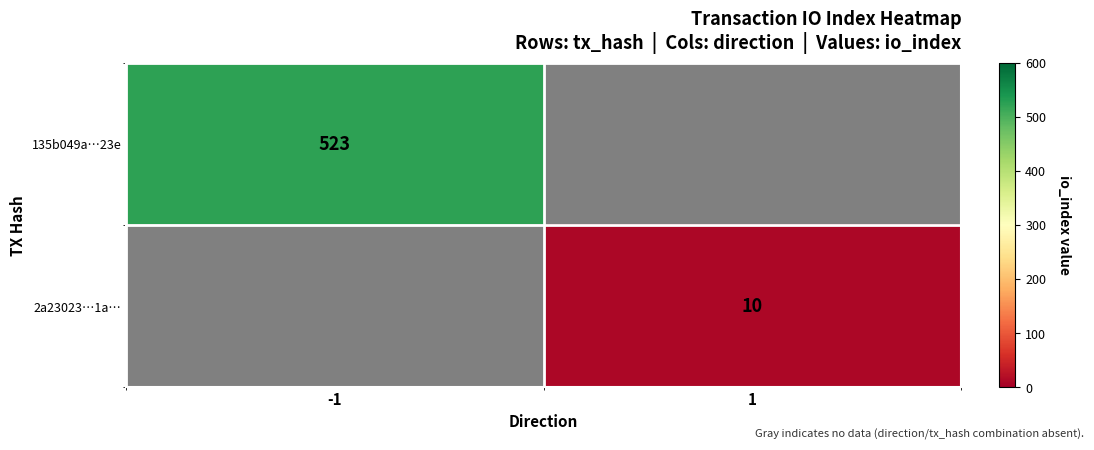

The 2a23023…1a… series shows 16 at 1. True or false?

False